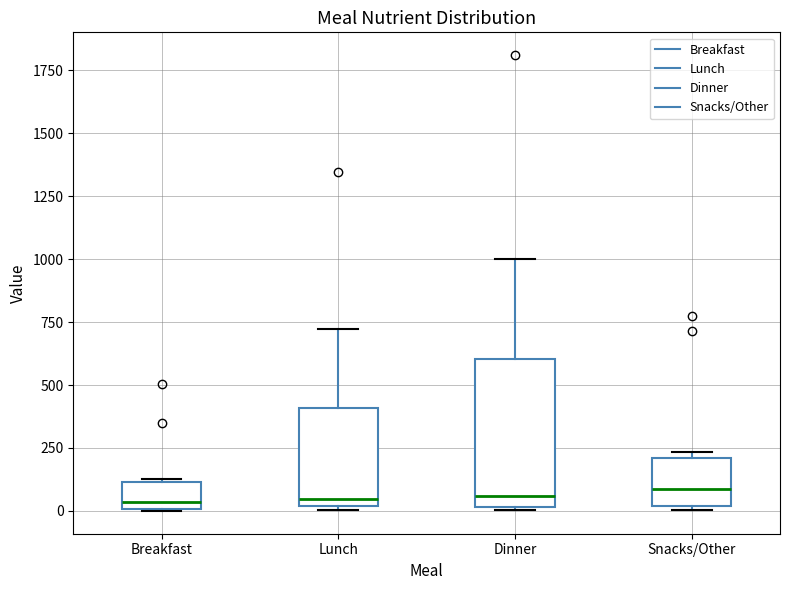

Where does the median line of the box for Breakfast sit on the y-axis? The values are not printed on the chart, so give them approximately, as read against the axis.

50